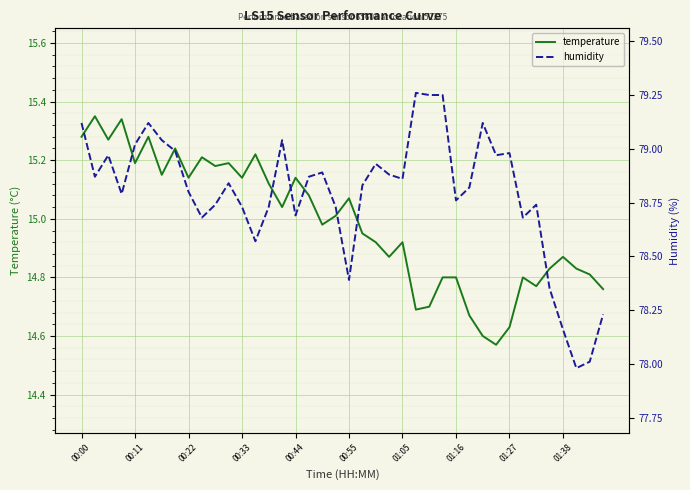

What is the minimum value for temperature?

14.6